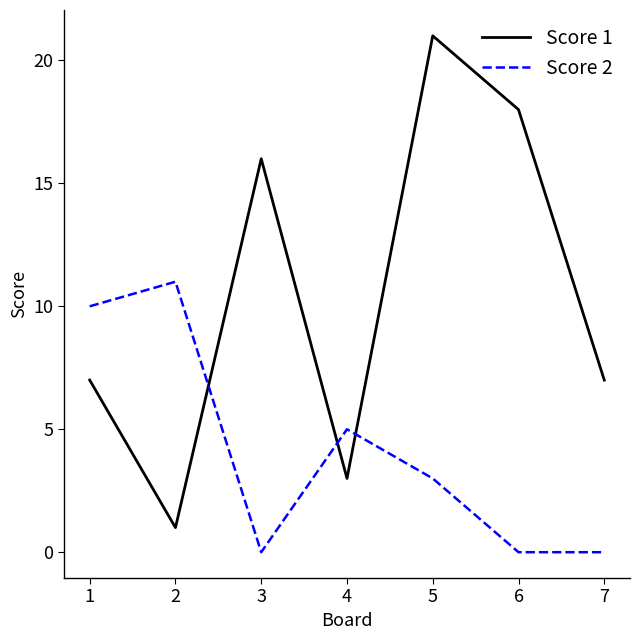

Which series has the largest total across all categories?

Score 1